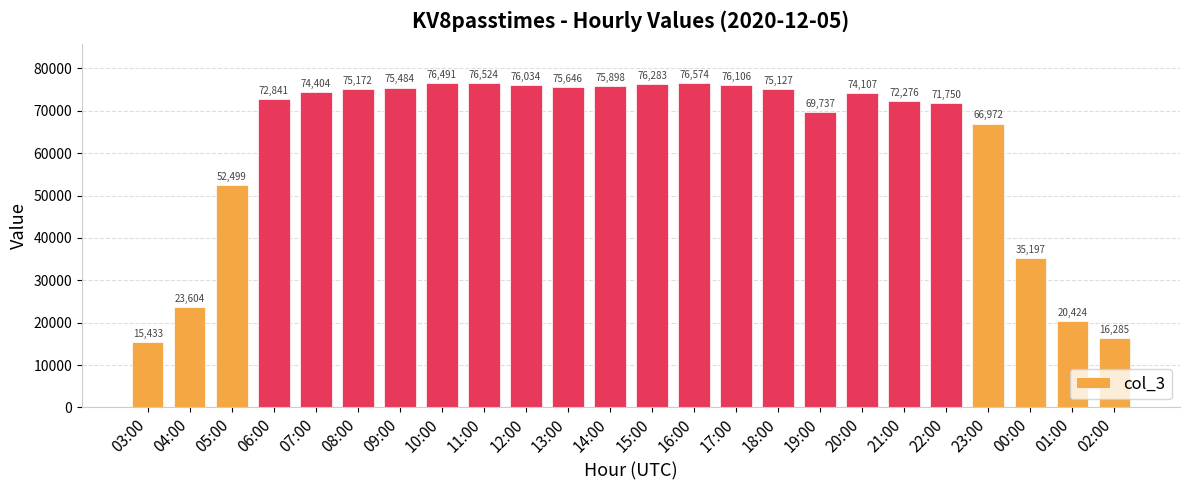

What is the approximate value at 00:00, to the nearest 50?

35200